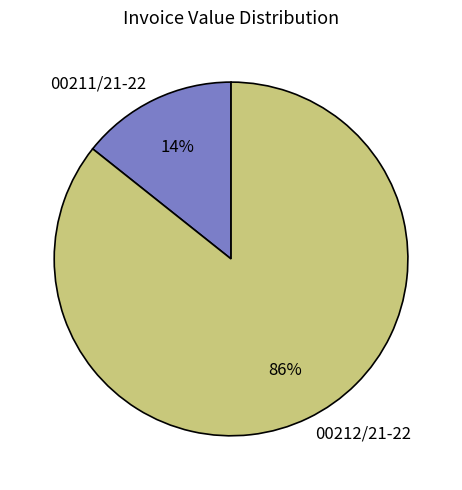

To the nearest percent, what percentage of the pie is 00212/21-22?

86%